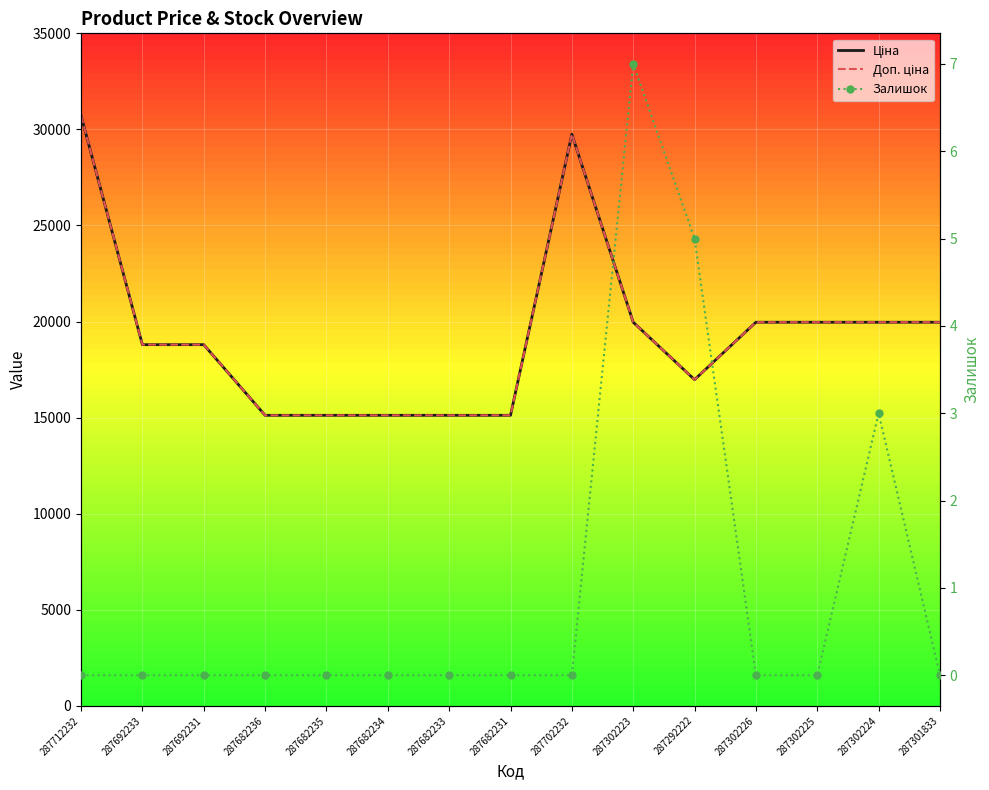

At which label does Ціна reach its minimum?

287682236